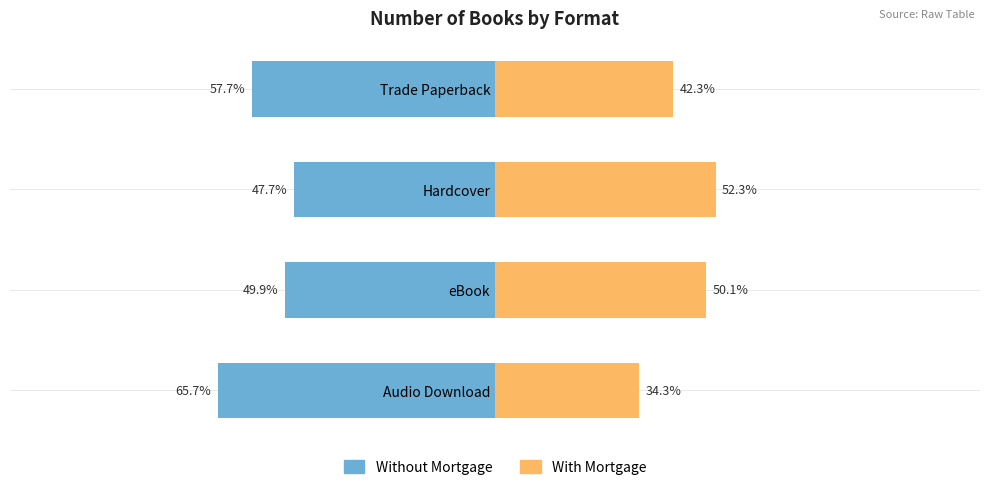

What is the sum of the With Mortgage values at Audio Download and Trade Paperback?

76.5